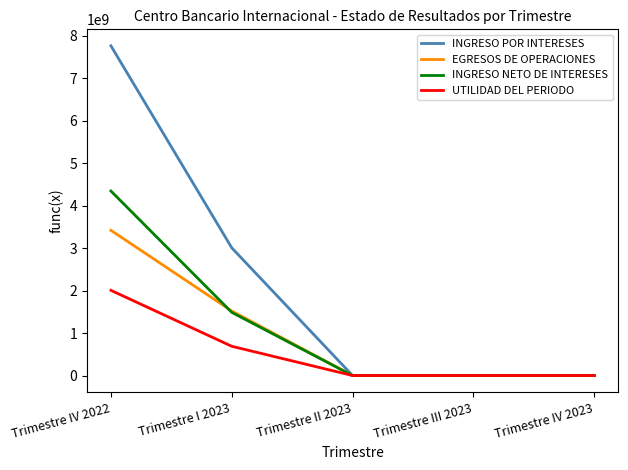

List the series in order of their peak value, lowest first.

UTILIDAD DEL PERIODO, EGRESOS DE OPERACIONES, INGRESO NETO DE INTERESES, INGRESO POR INTERESES